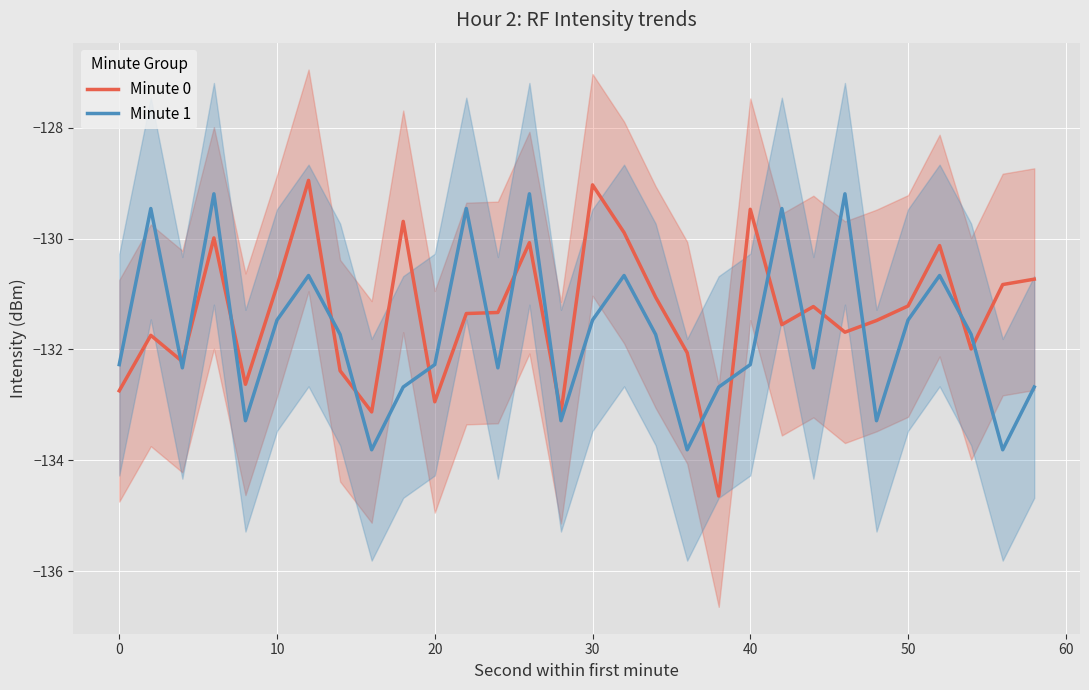

How many series are shown in this chart?

2